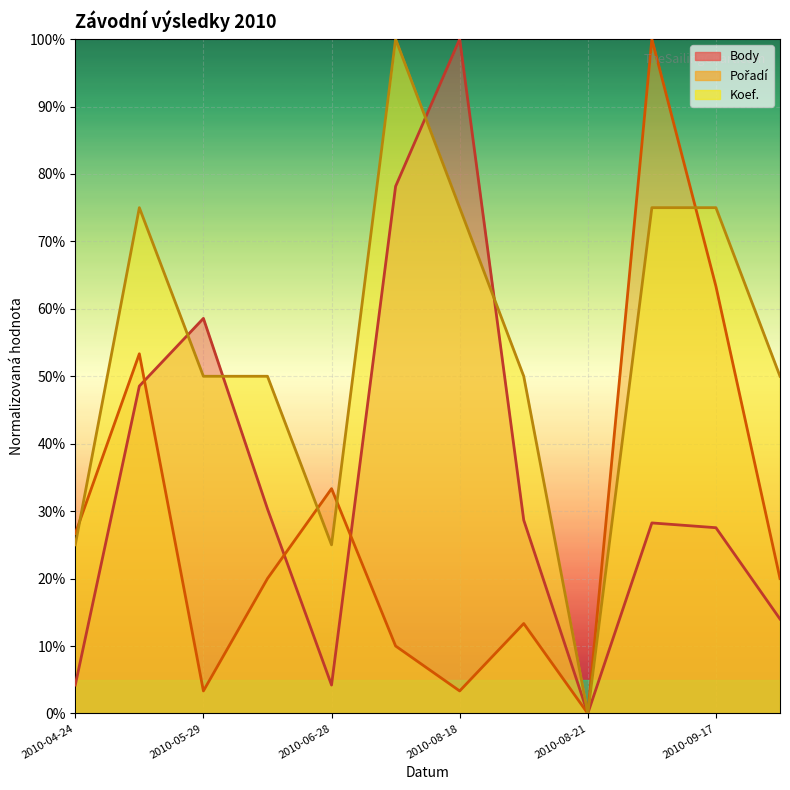

What is the value of the Body point at the 5th from the left?

4.2